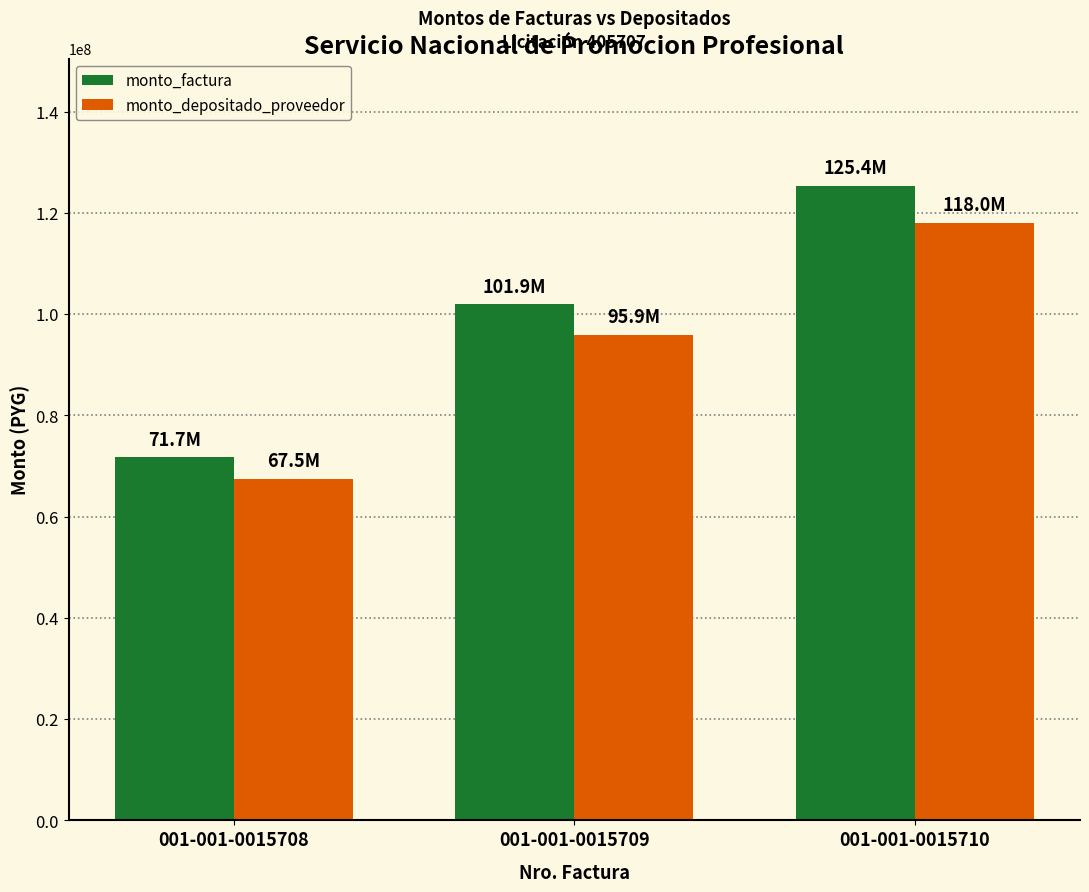

What is the value of the monto_depositado_proveedor bar at the 2nd from the left?

95925469